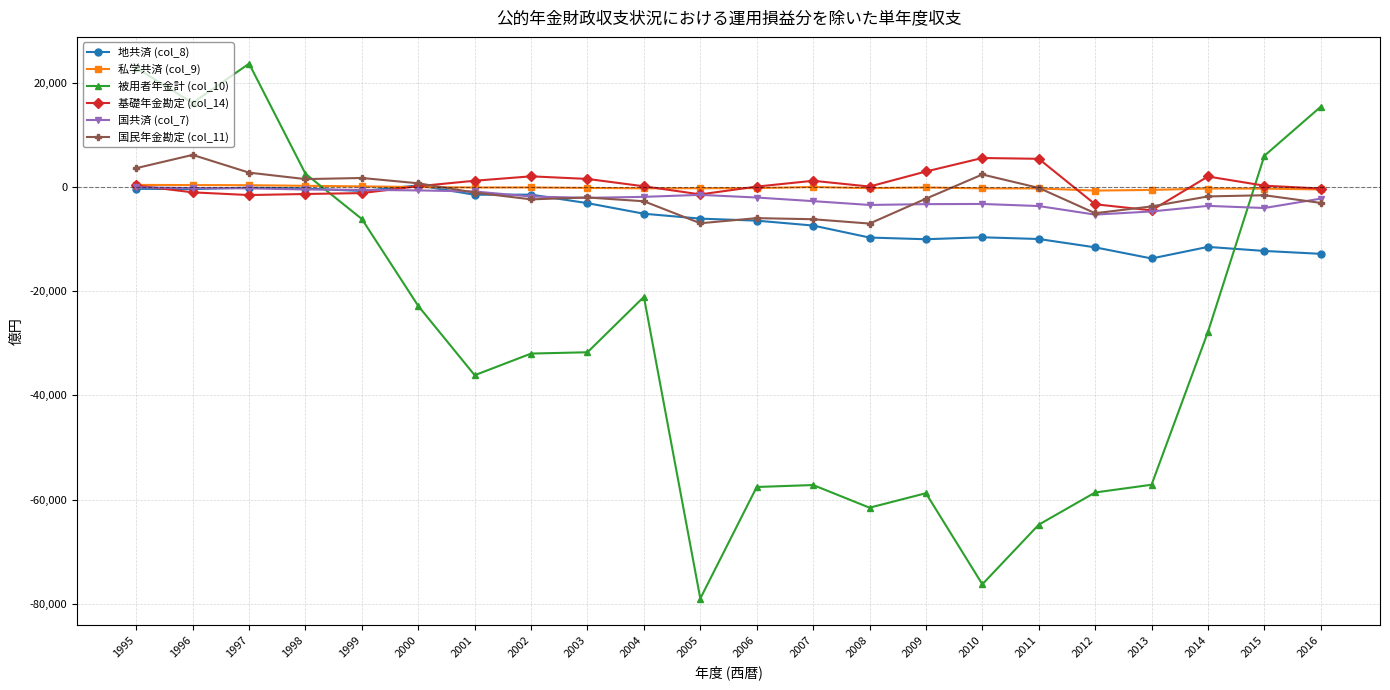

What is the value of the 被用者年金計 (col_10) point at the 9th from the left?

-31724